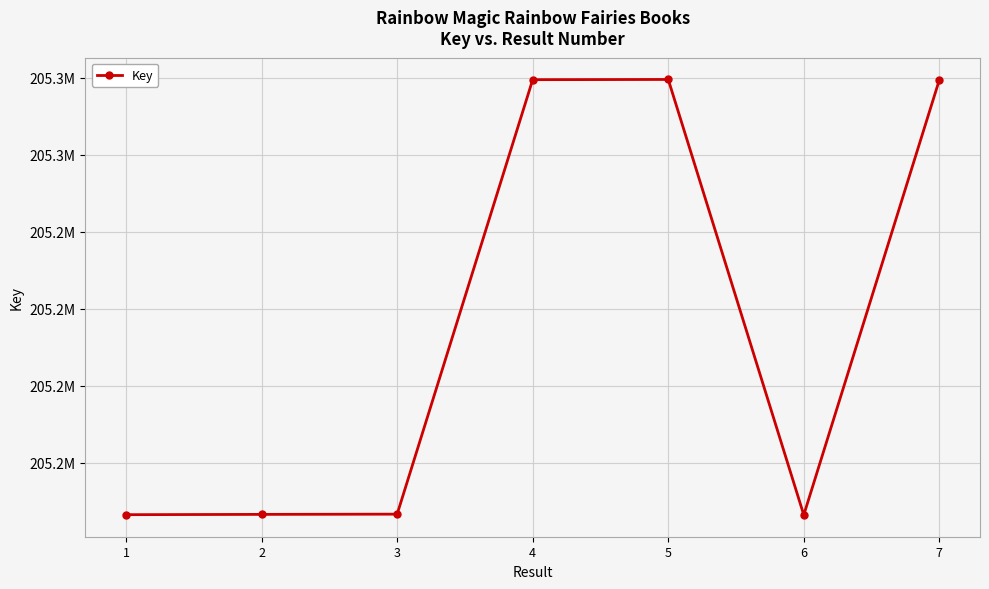

Reading right to left, extract all data points from this chart.

205269600	205184878	205269682	205269641	205185032	205184988	205184930